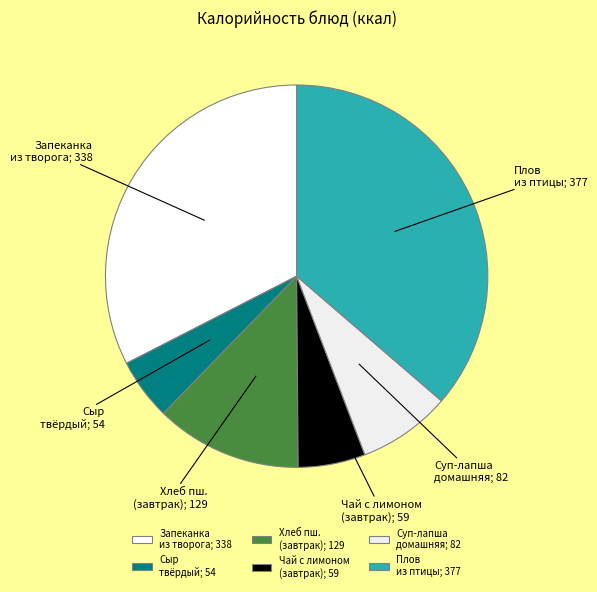

Do Запеканка из творога; 338 and Суп-лапша домашняя; 82 together represent more than half of the pie?

No